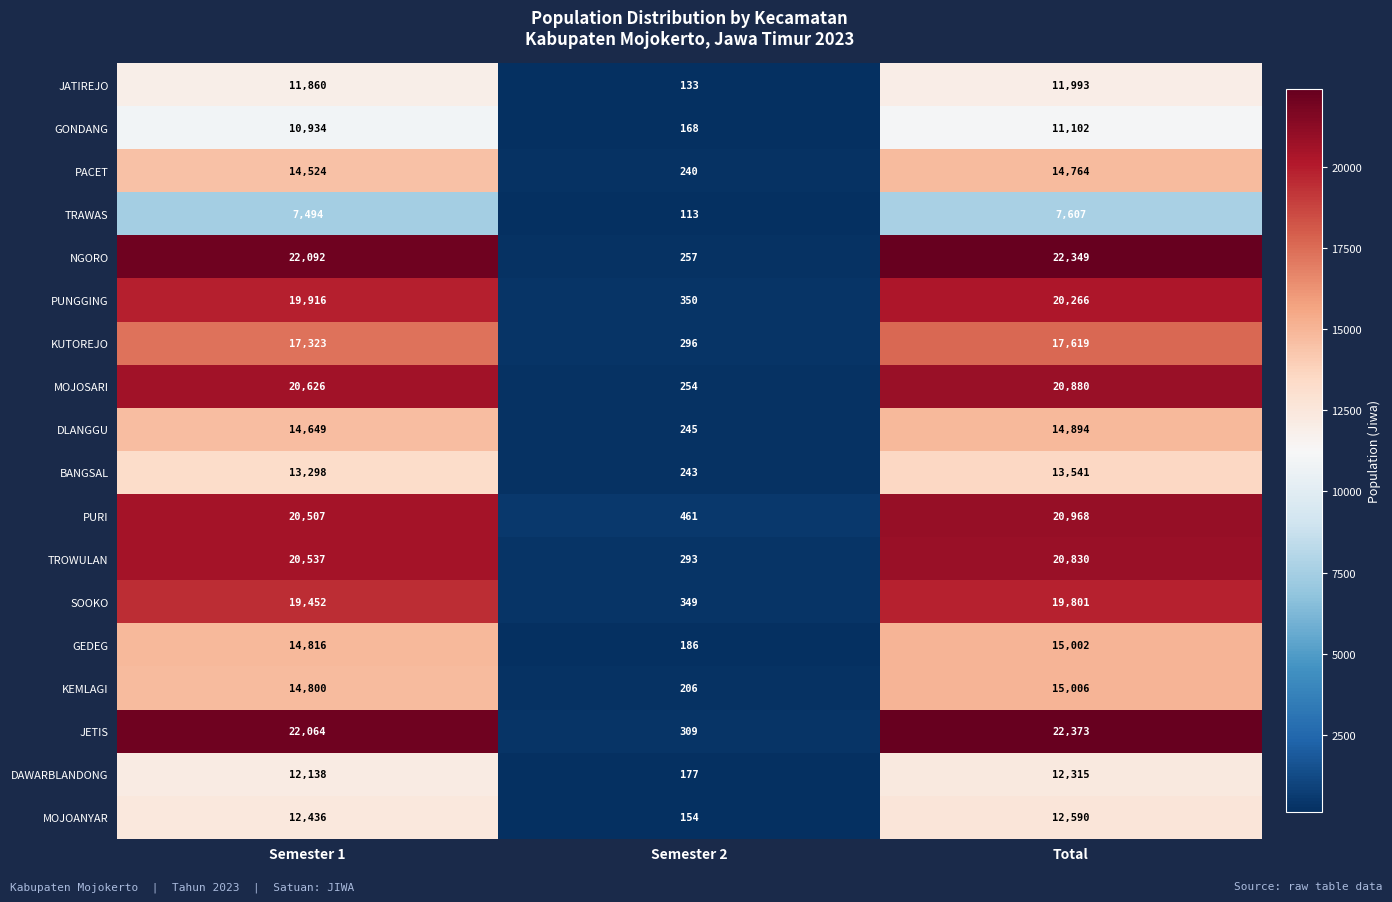

Which series has the widest spread of values?

NGORO